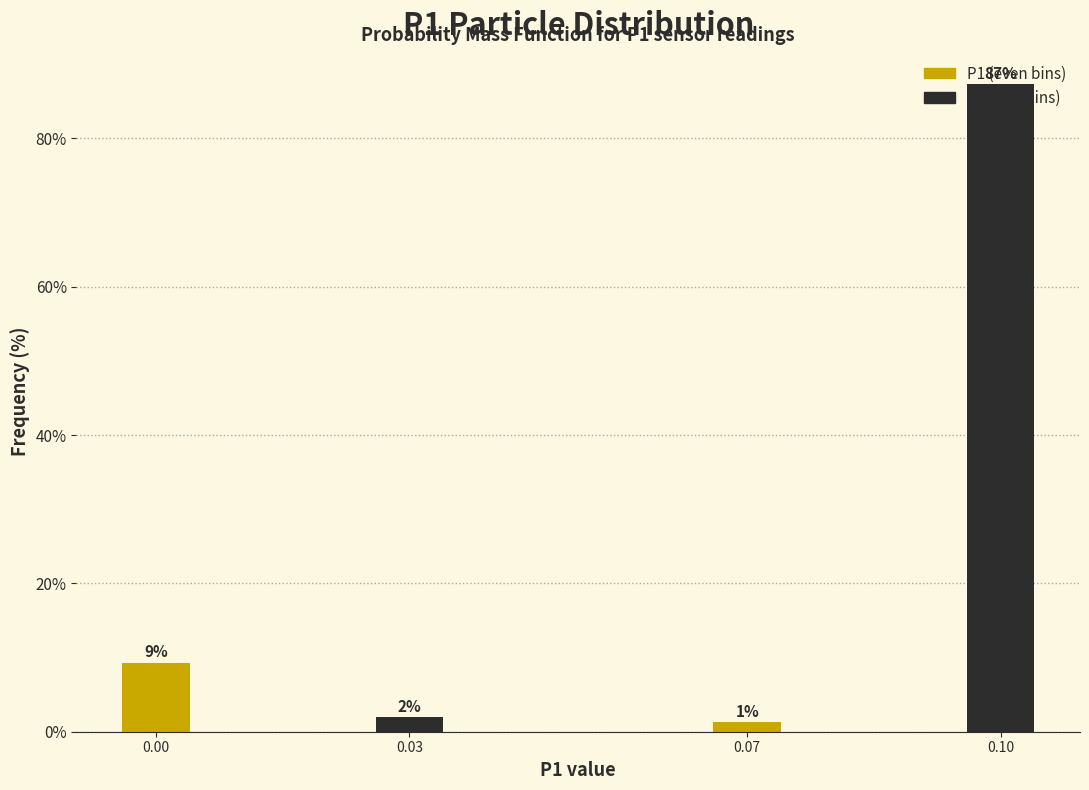

What is the value of the 1st bar from the left?

9.3